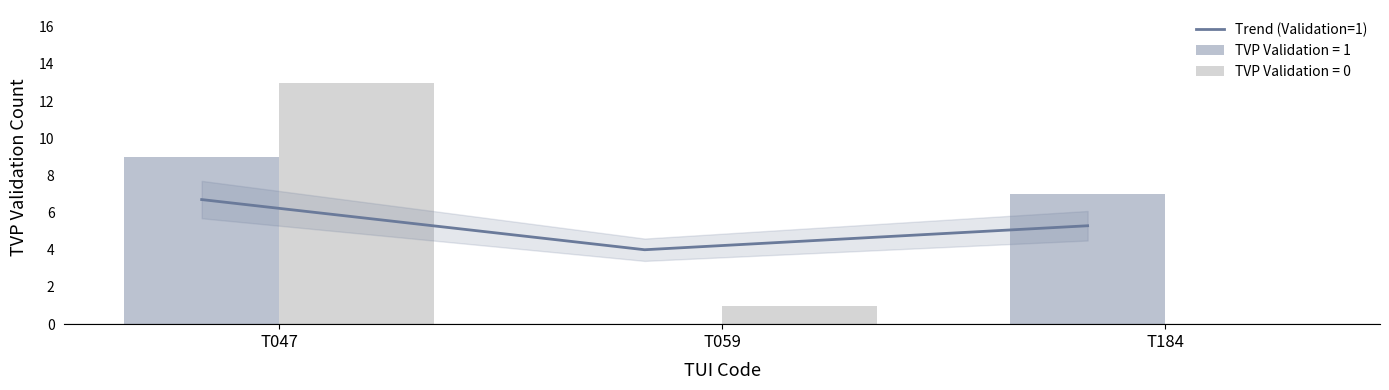

Rank the categories by value from highest to lowest.

T047, T184, T059